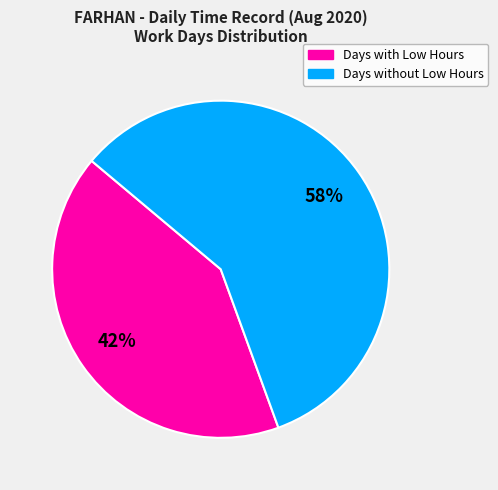

Does any single category account for the majority?

Yes